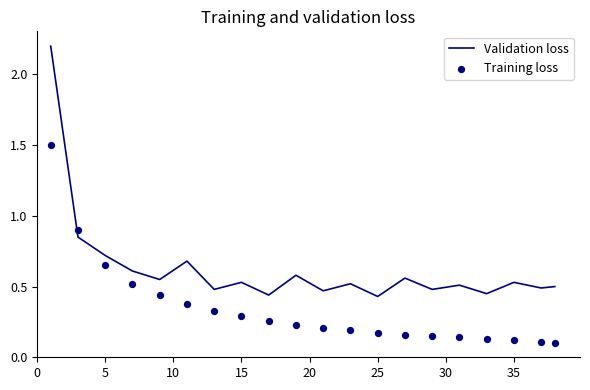

What are all the series names shown in the legend?

Validation loss, Training loss